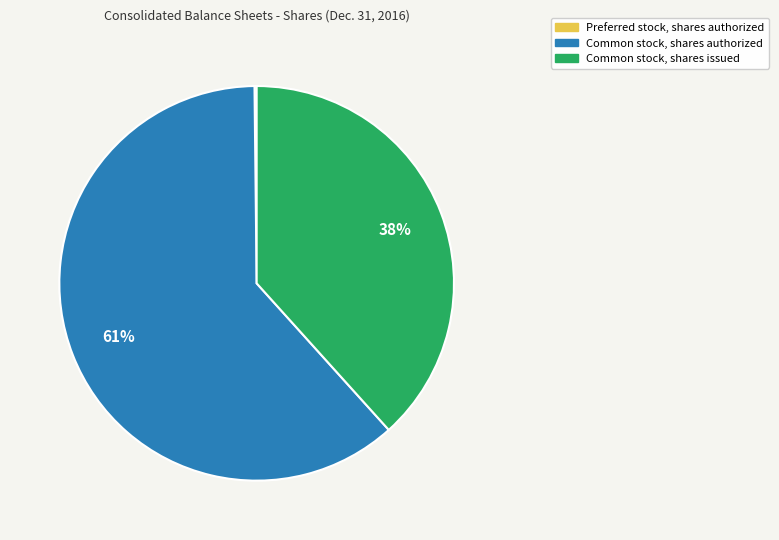

To the nearest percent, what is the average slice percentage?

33%